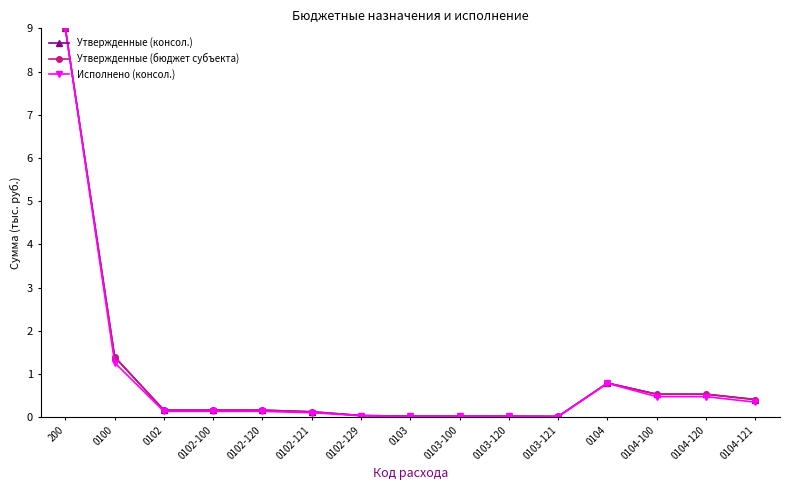

What is the difference between the maximum and minimum values in the Утвержденные (консол.) series?

9.0